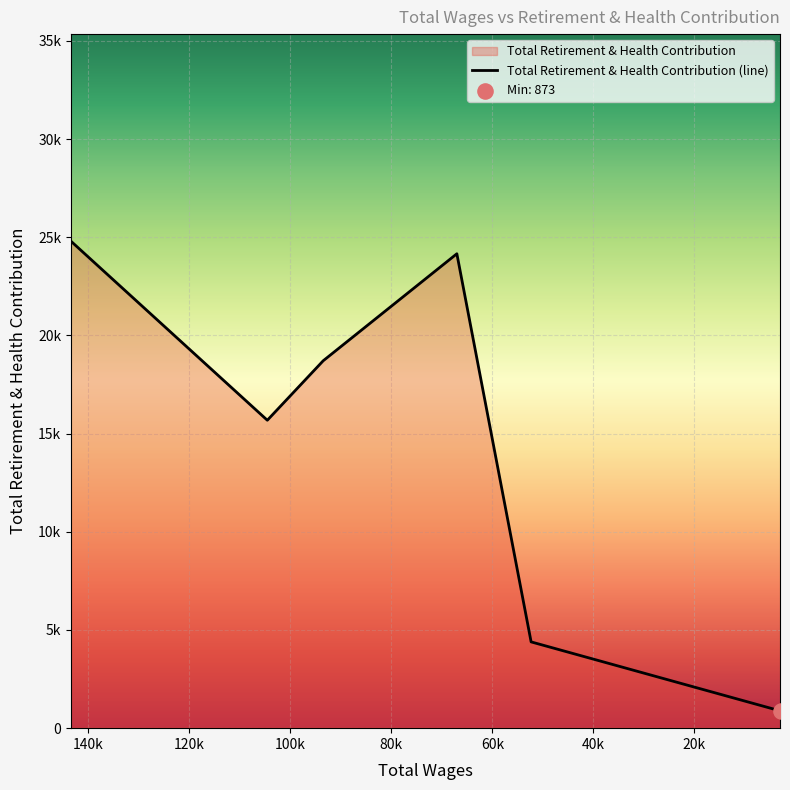

Approximately how many times larger is the value at 104570.0 compared to 52343.0?

3.6